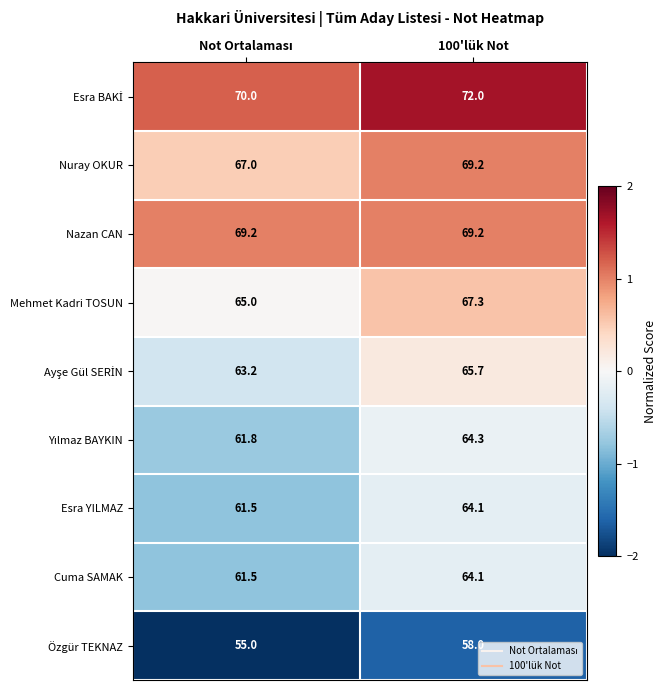

What is the average value of the Mehmet Kadri TOSUN series?

66.2